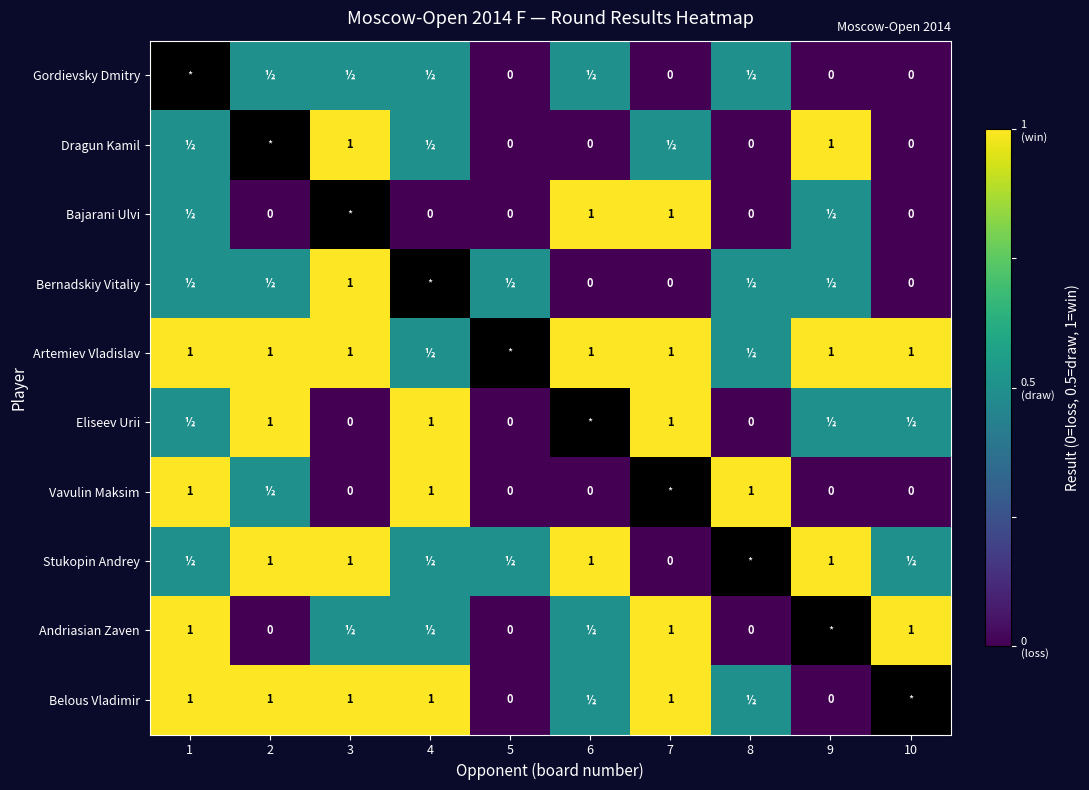

True or false: Vavulin Maksim has a value of 1.4 at 4.

False